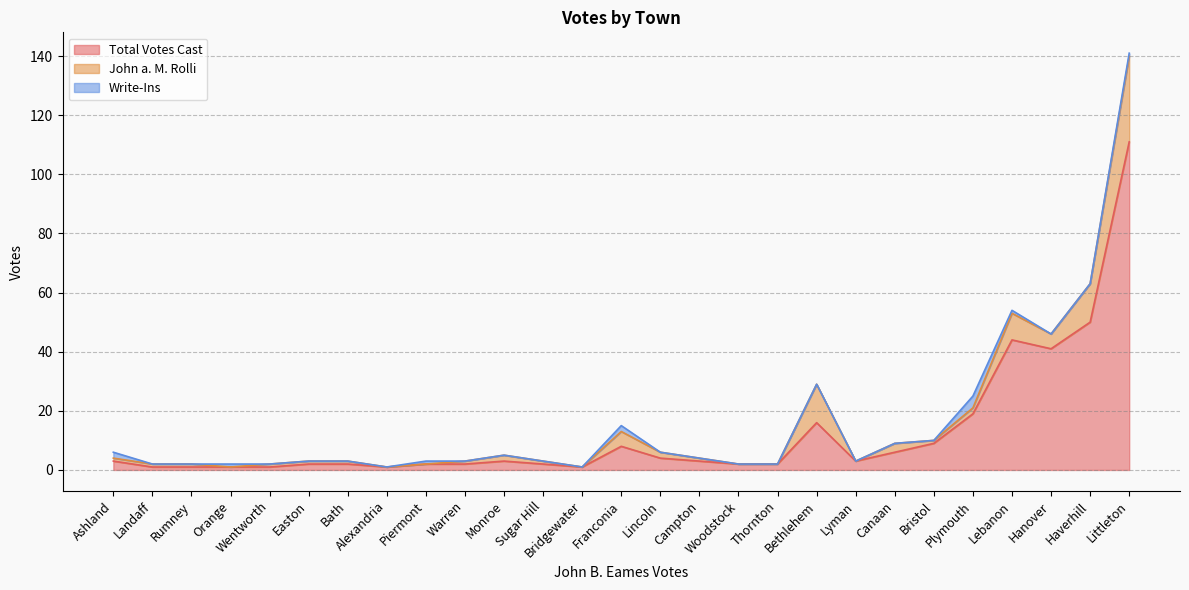

Rank the categories by Write-Ins value from highest to lowest.

Plymouth, Ashland, Franconia, Lebanon, Littleton, Orange, Piermont, Alexandria, Bath, Bethlehem, Bridgewater, Bristol, Campton, Canaan, Easton, Hanover, Haverhill, Landaff, Lincoln, Lyman, Monroe, Rumney, Sugar Hill, Thornton, Warren, Wentworth, Woodstock